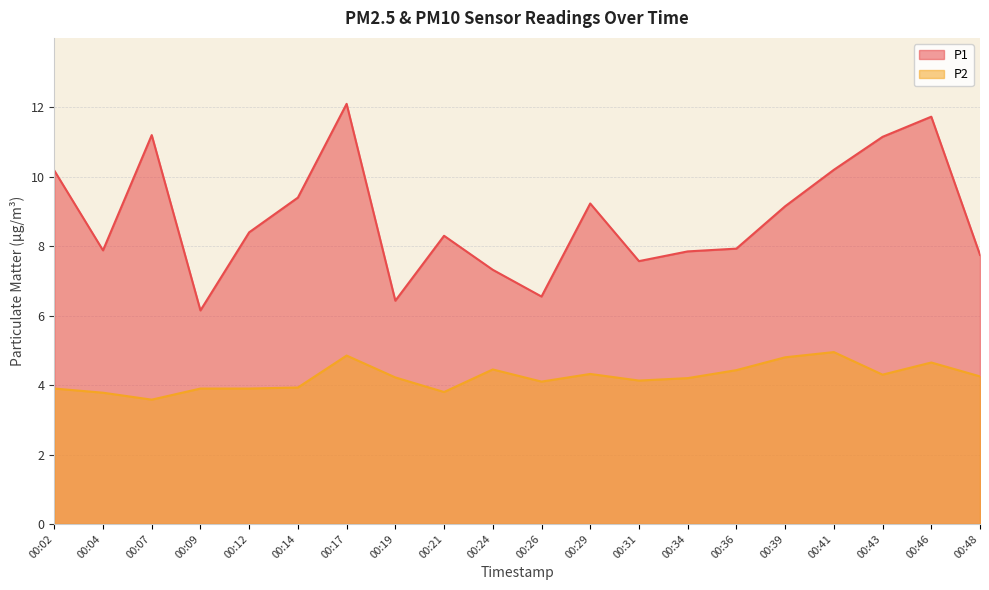

True or false: P2 and P1 intersect in this chart.

False